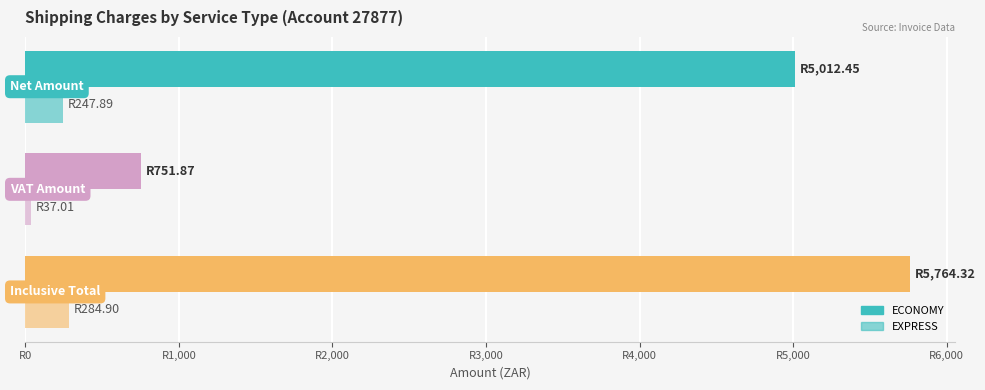

How many distinct data groups are displayed?

2